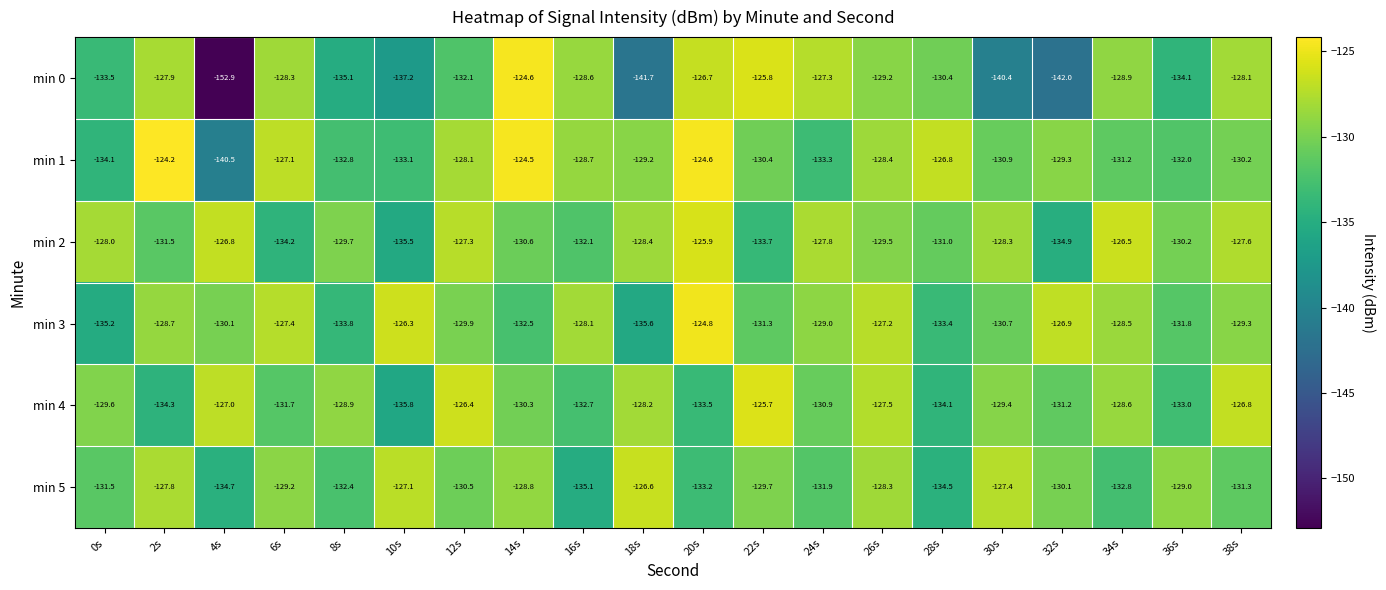

What is the greatest value displayed?

-124.2